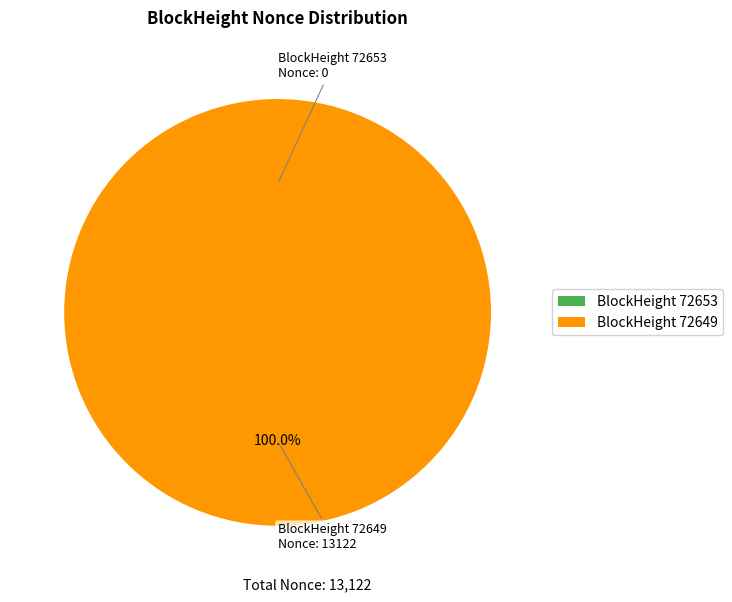

Between 72653 and 72649, which is larger?

72649